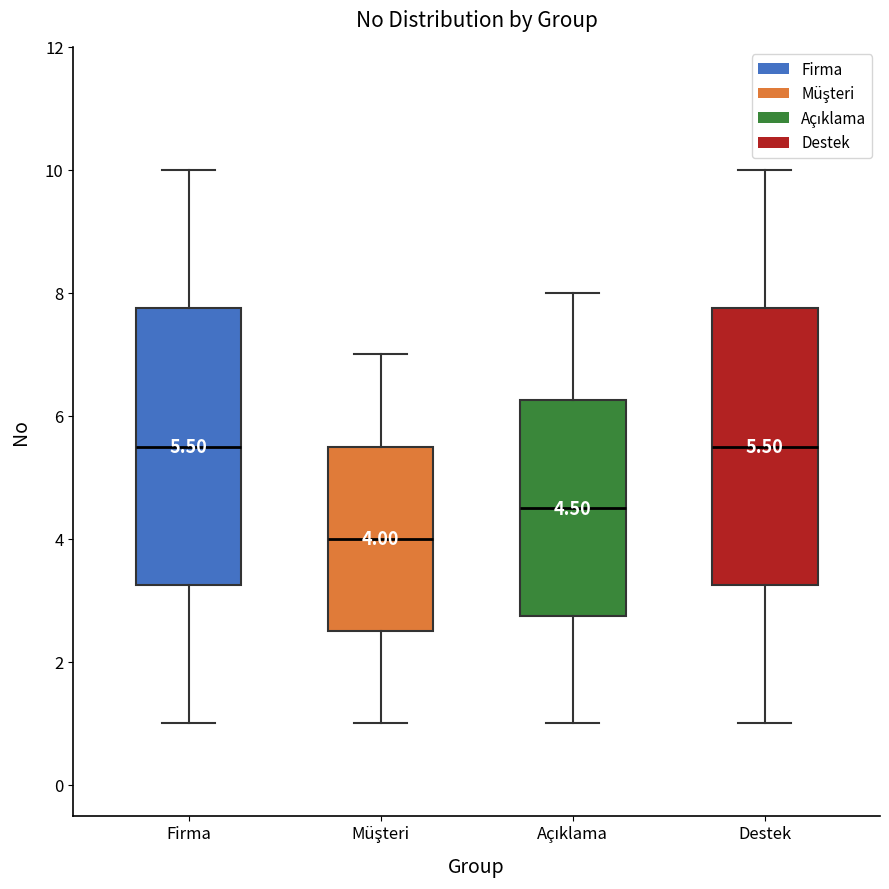

Which box's median line is the lowest?

Müşteri